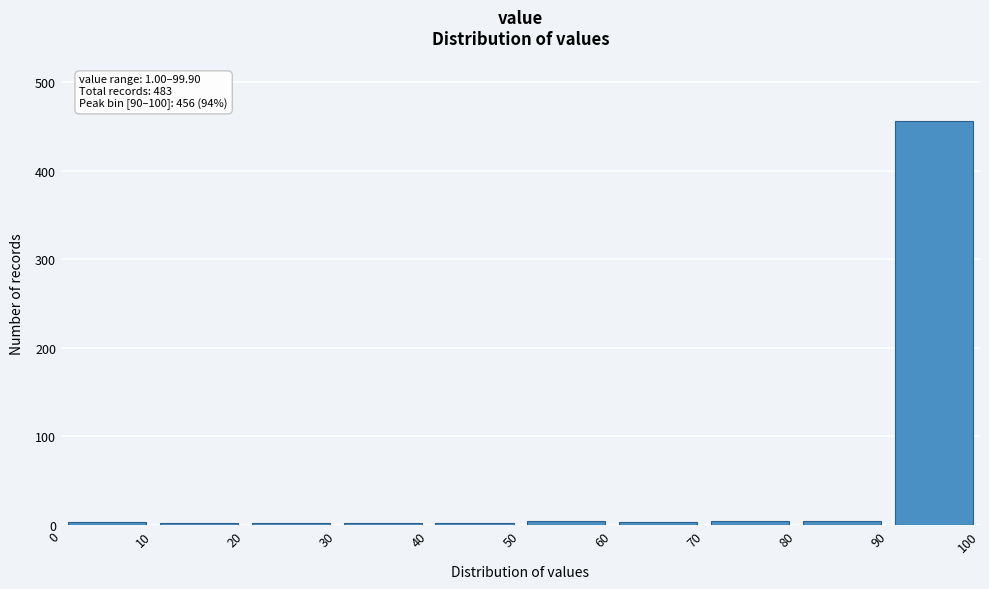

Which range on the x-axis has the tallest bar?

90 to 100